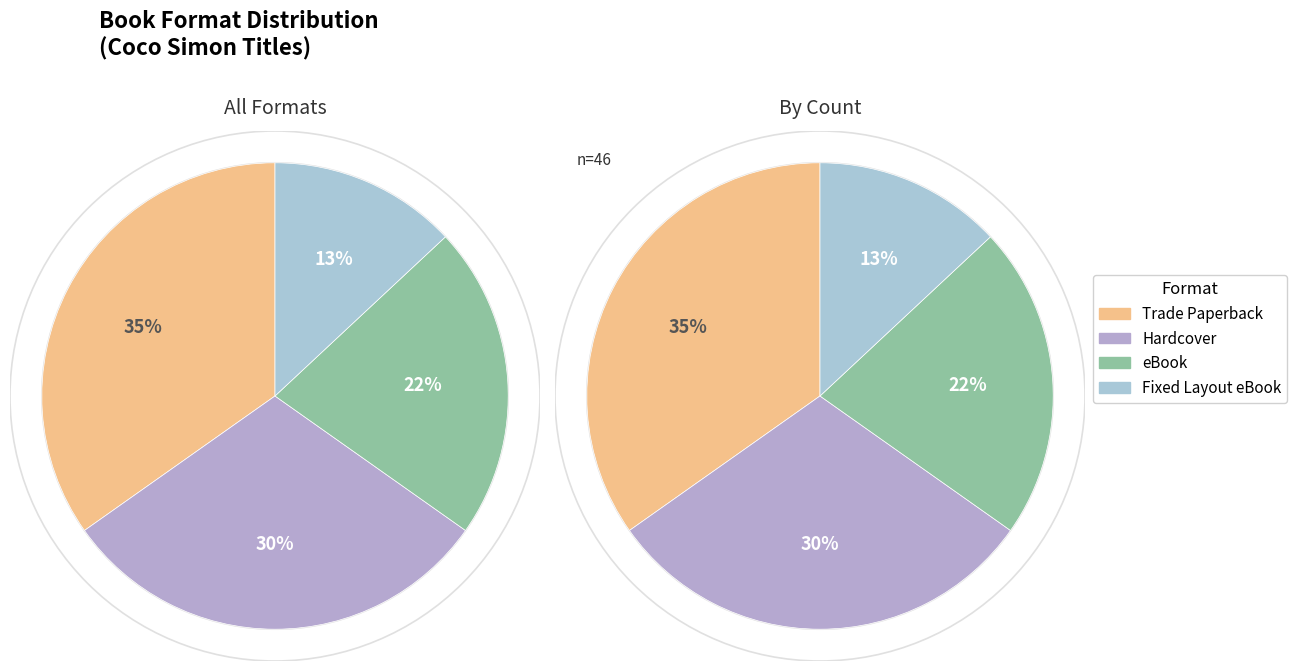

Rank the categories by value from lowest to highest.

Fixed Layout eBook, eBook, Hardcover, Trade Paperback